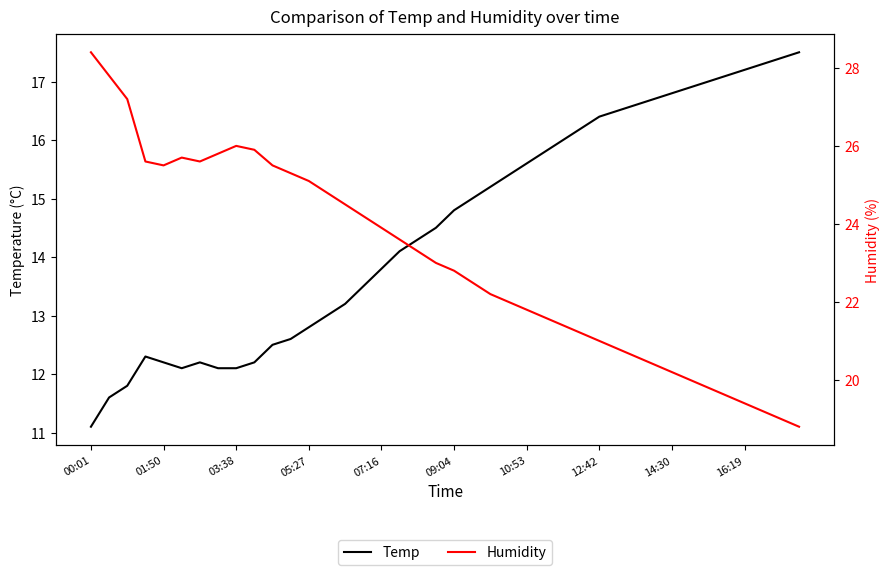

At 15, list the series in order from largest to smallest.

Humidity, Temp